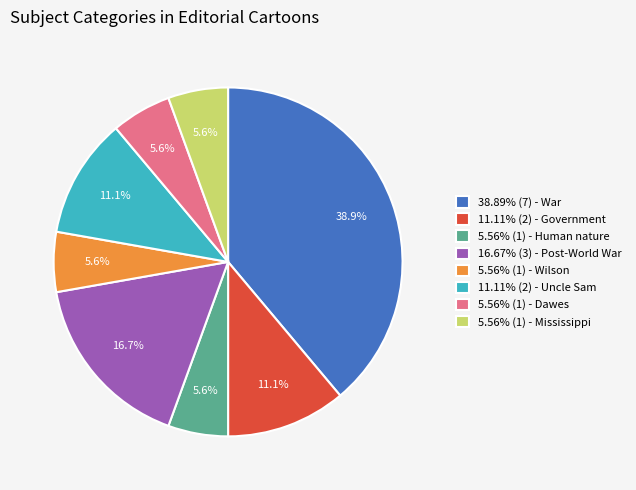

What is the ratio of the value at 5.56% (1) - Mississippi to the value at 5.56% (1) - Human nature?

1.0